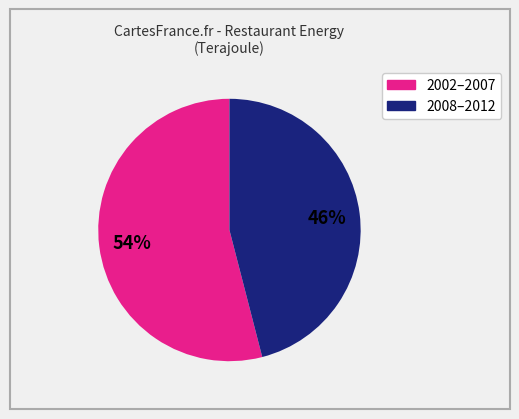

Is there a majority slice in this chart?

Yes